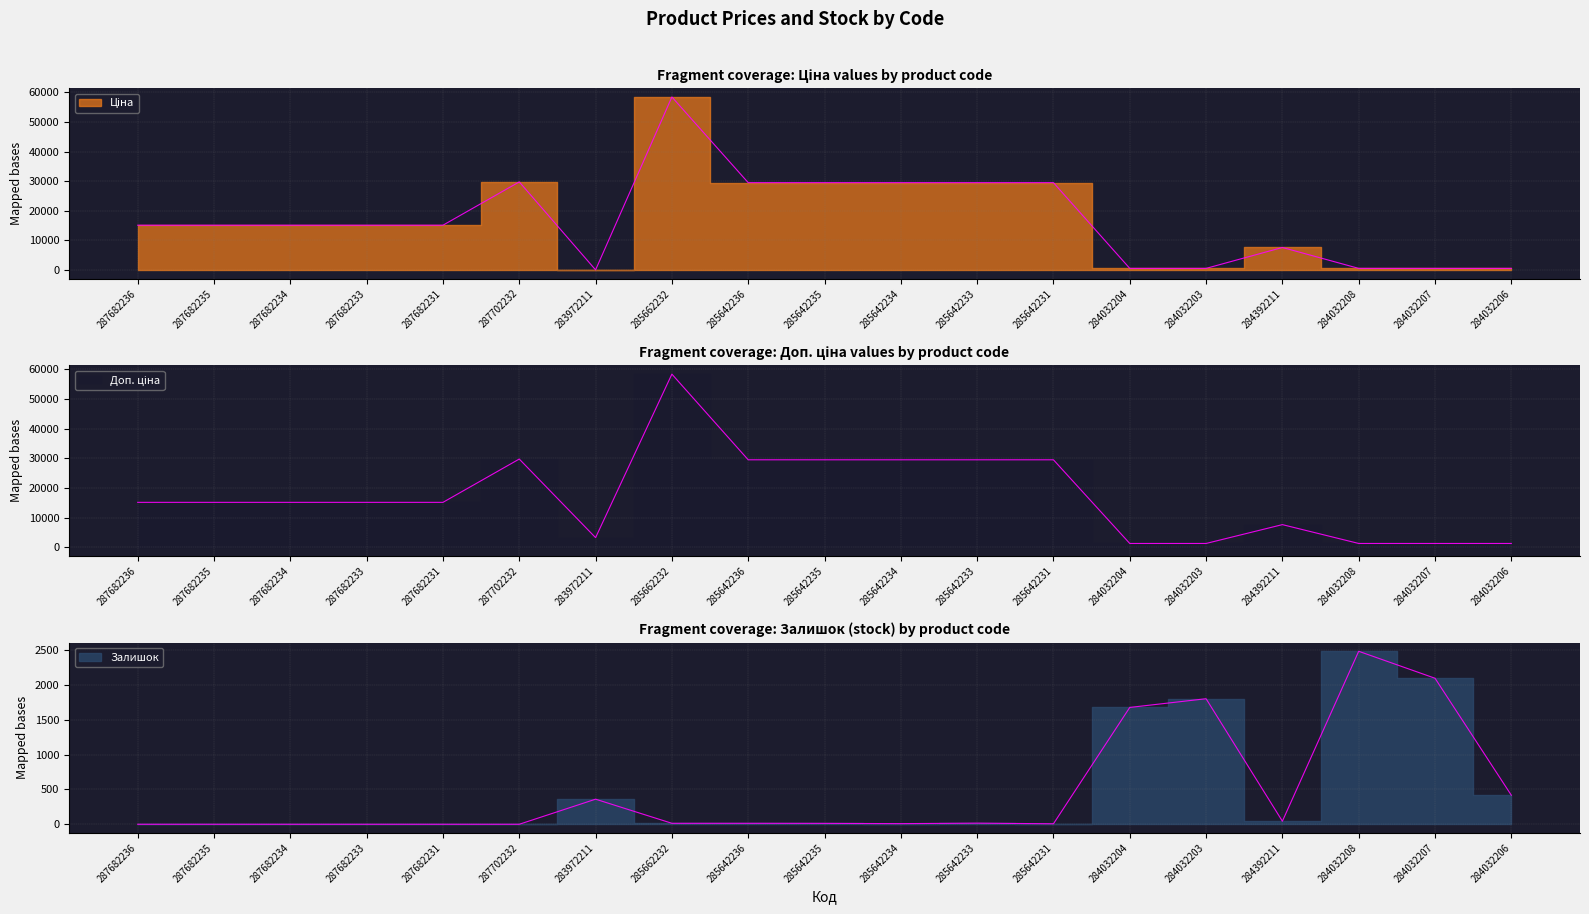

Between 287682235 and 285642234, which series saw the biggest shift?

Ціна